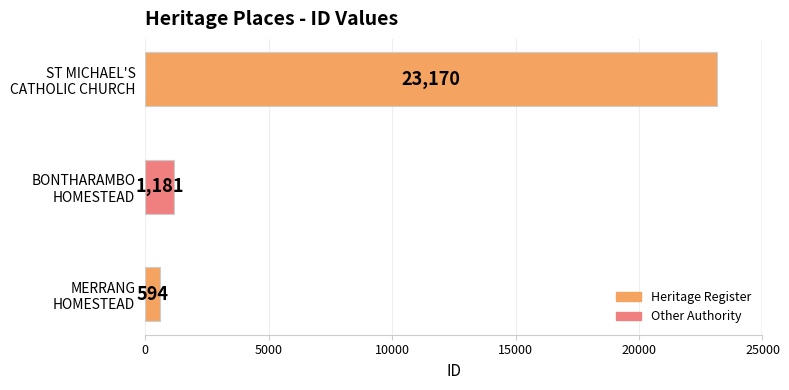

How many distinct data groups are displayed?

1